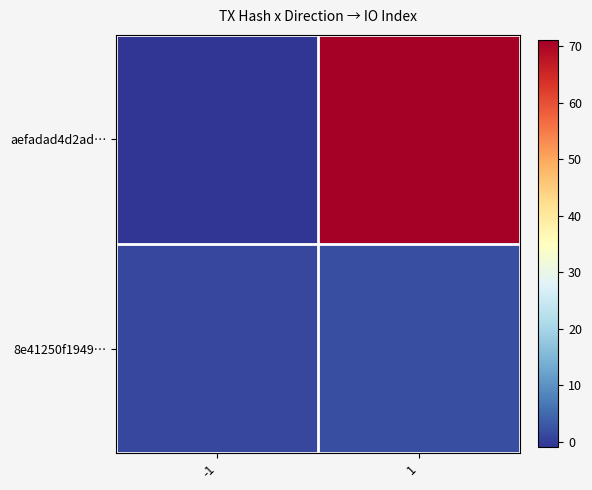

Count the number of categories in the chart.

2